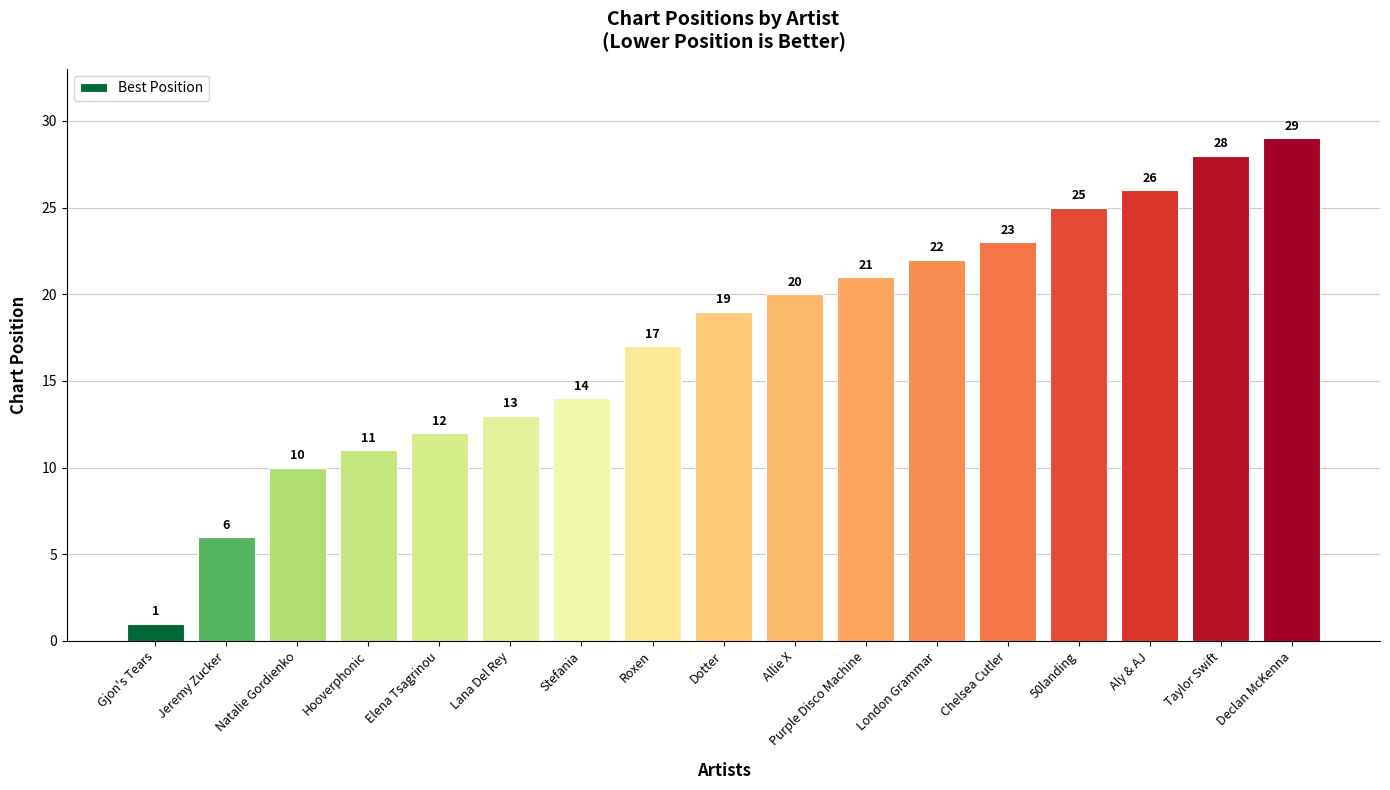

At which category does the chart reach its peak across all series?

Declan McKenna